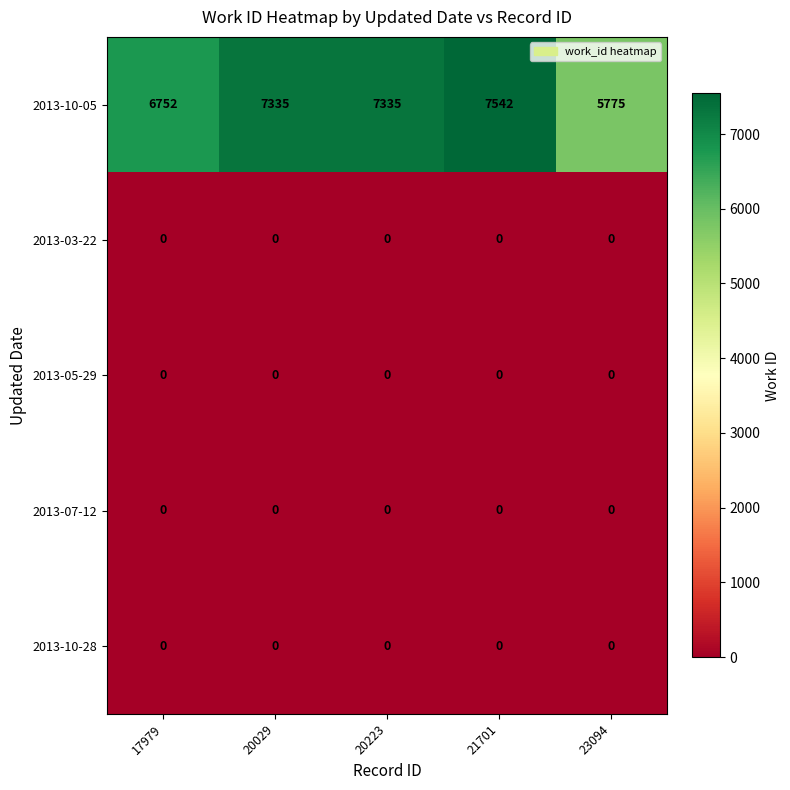

Reading left to right, what are all the values shown in this chart?

2013-10-05: 17979=6752	20029=7335	20223=7335	21701=7542	23094=5775
2013-03-22: 17979=0	20029=0	20223=0	21701=0	23094=0
2013-05-29: 17979=0	20029=0	20223=0	21701=0	23094=0
2013-07-12: 17979=0	20029=0	20223=0	21701=0	23094=0
2013-10-28: 17979=0	20029=0	20223=0	21701=0	23094=0